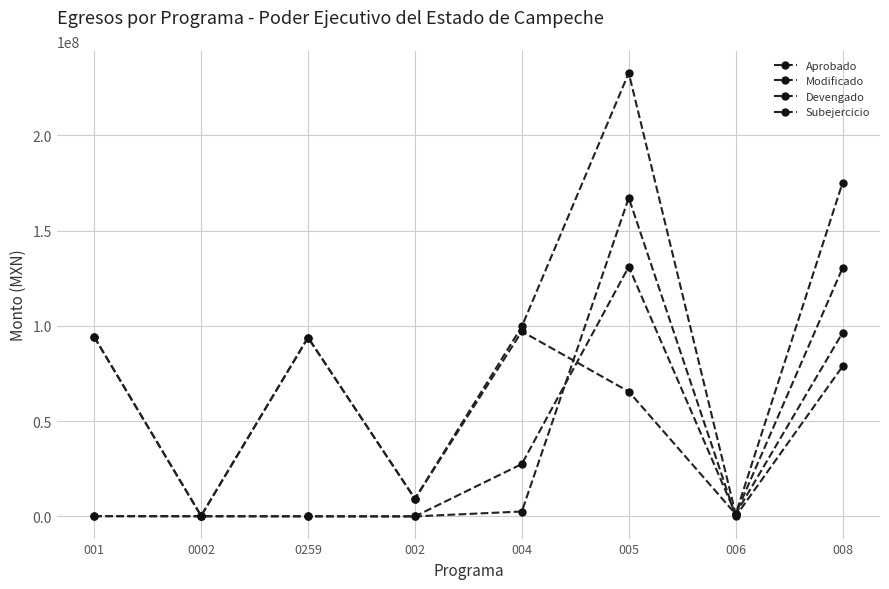

What is the difference between the highest and lowest values at 005?

167208536.9